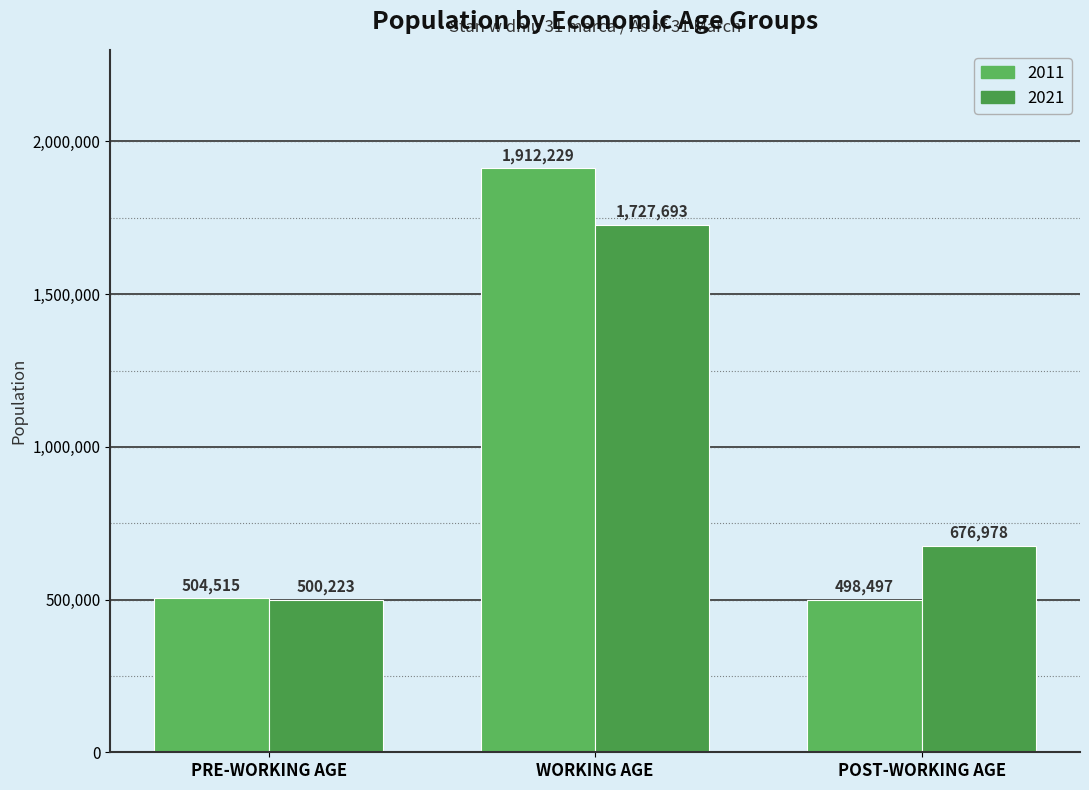

What is the label of the 2nd bar from the right?

WORKING AGE